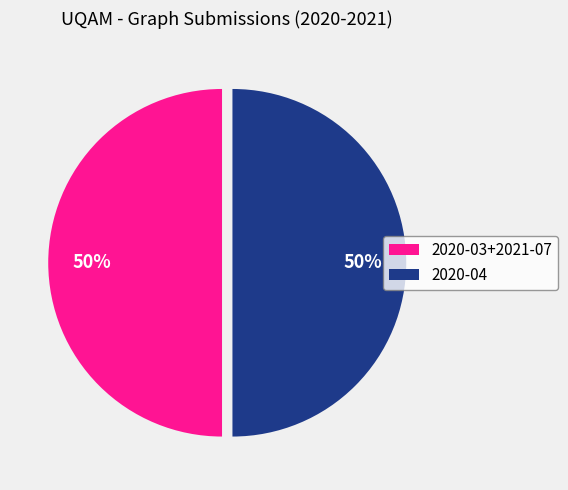

Is it true that 2020-03+2021-07 is 50% of the pie?

True